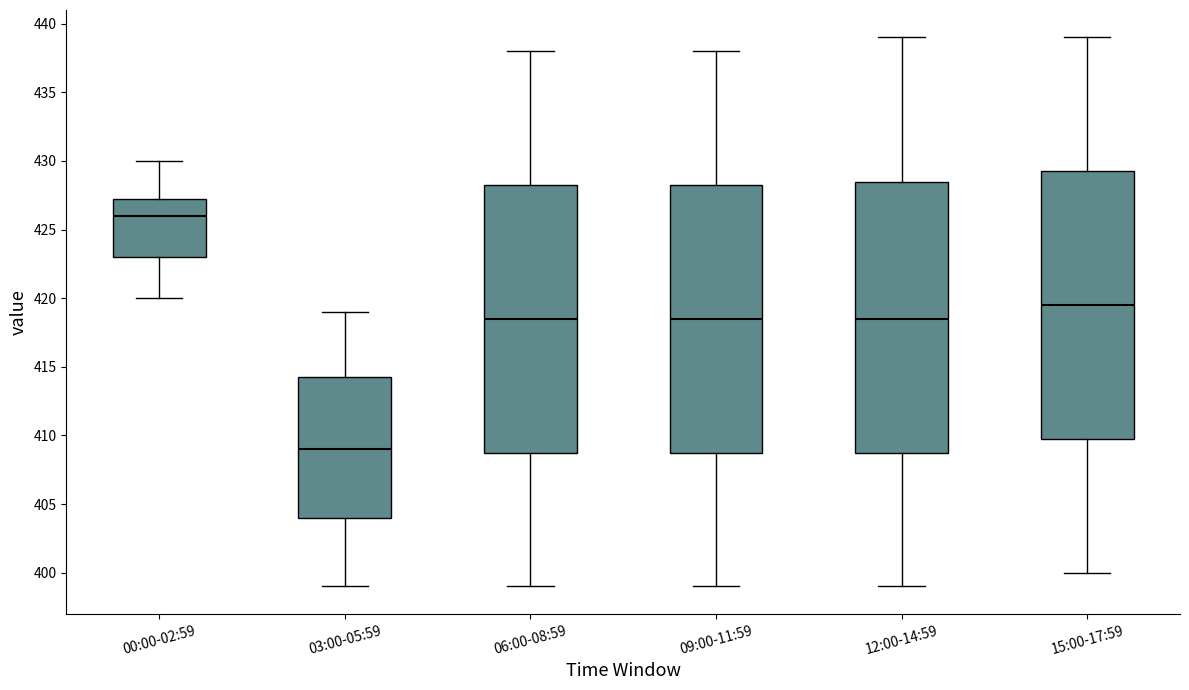

Reading left to right, read every box against the y-axis: the position of its median line, the range the box covers, and the ends of its whiskers. The values are not printed on the chart, so give them approximately, as read against the axis.

00:00-02:59: median 426.0, box 423.0 to 427.5, whiskers 420.0 to 430.0
03:00-05:59: median 409.0, box 404.0 to 414.5, whiskers 399.0 to 419.0
06:00-08:59: median 418.5, box 409.0 to 428.5, whiskers 399.0 to 438.0
09:00-11:59: median 418.5, box 409.0 to 428.5, whiskers 399.0 to 438.0
12:00-14:59: median 418.5, box 409.0 to 428.5, whiskers 399.0 to 439.0
15:00-17:59: median 419.5, box 410.0 to 429.5, whiskers 400.0 to 439.0